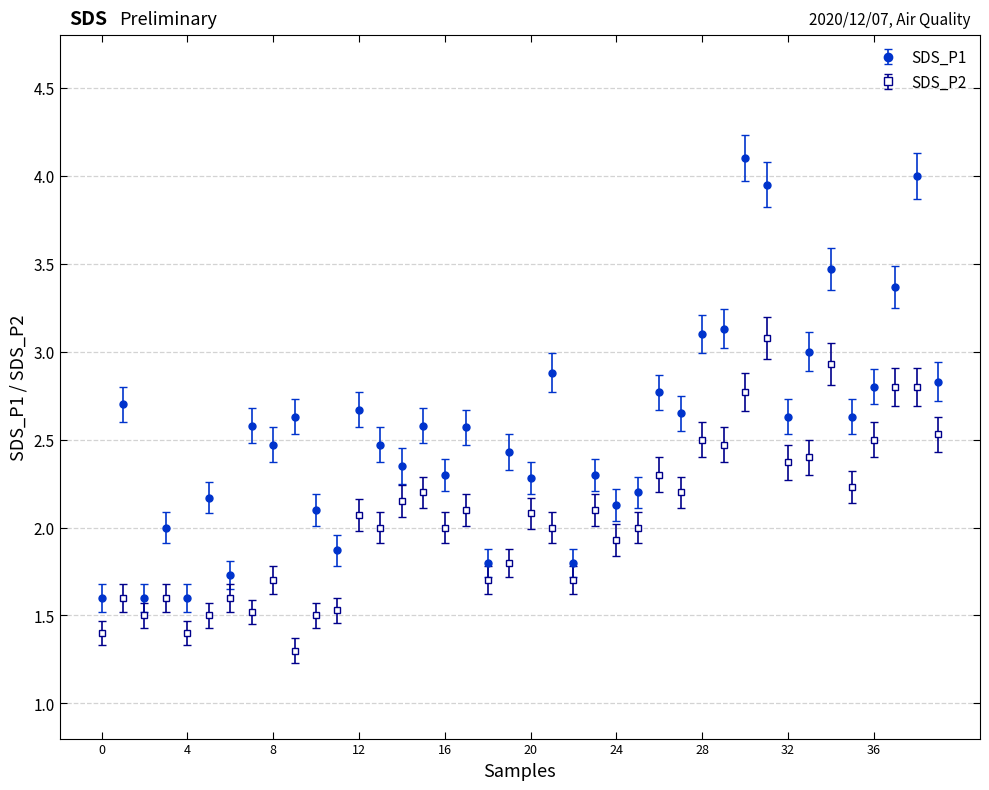

Which series has the widest spread of values?

SDS_P1